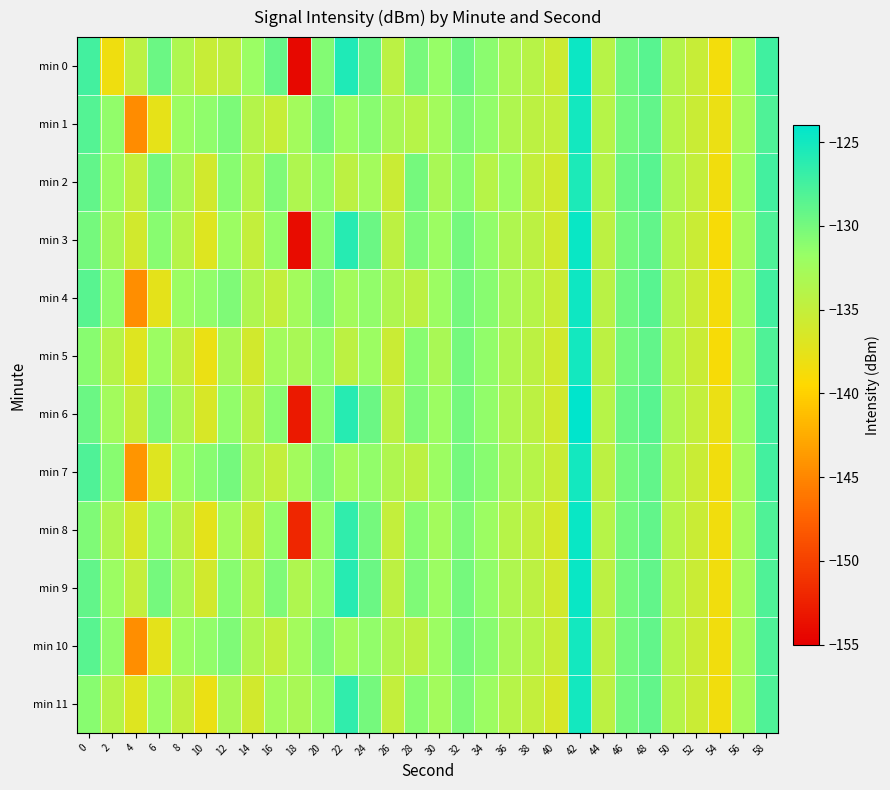

What is the smallest value displayed?

-154.3